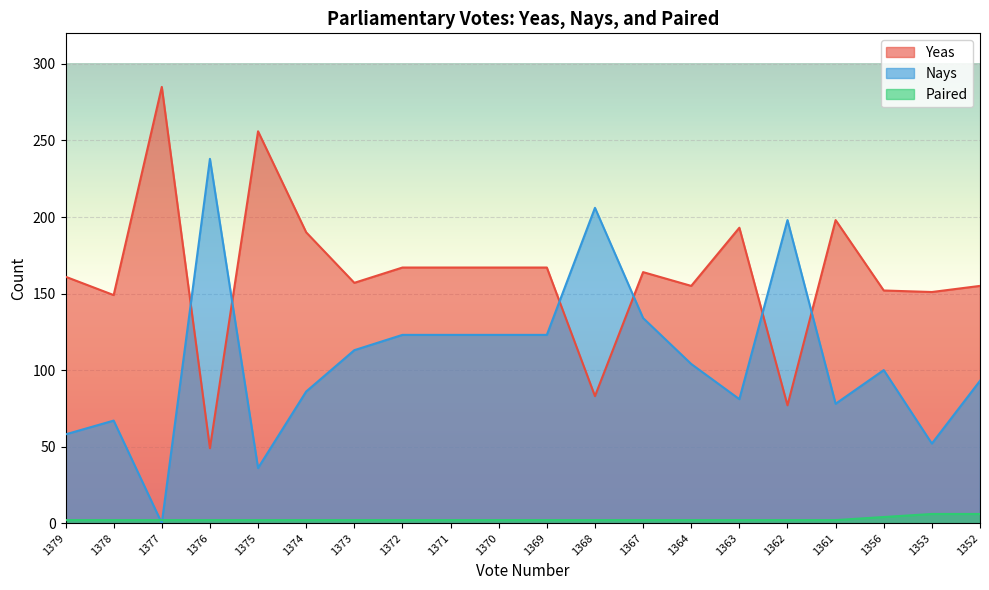

How many intersections are there between Yeas and Nays?

6